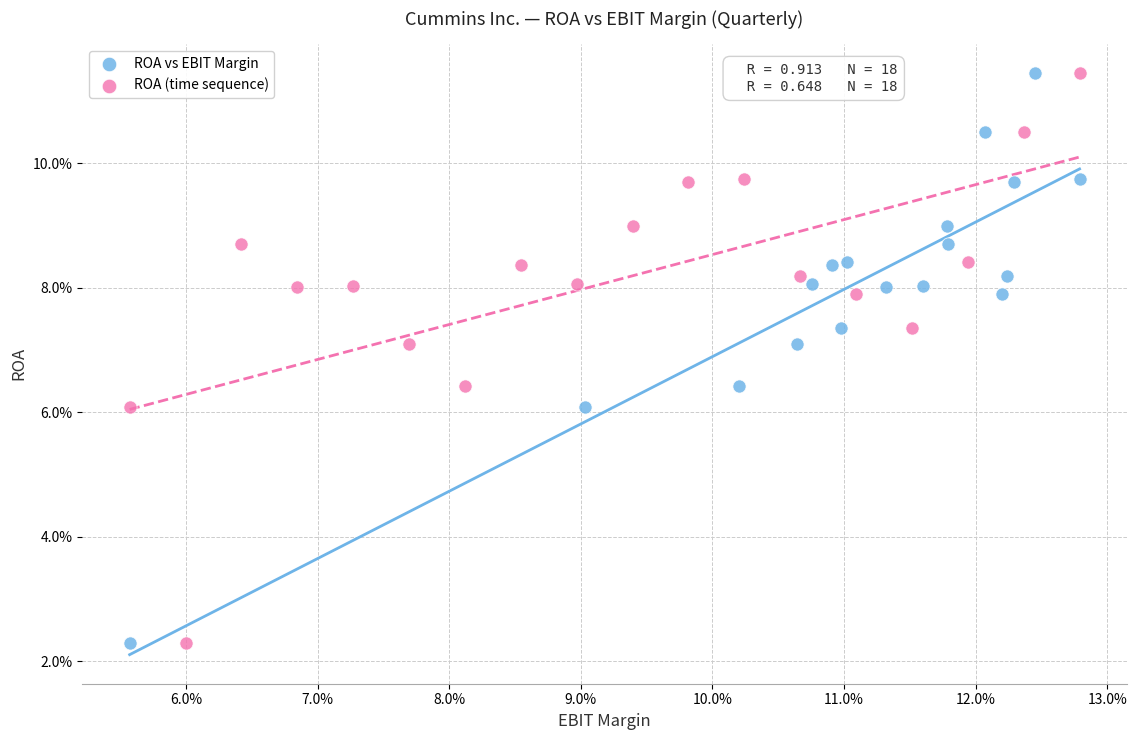

What are all the series names shown in the legend?

ROA vs EBIT Margin, ROA (time sequence)